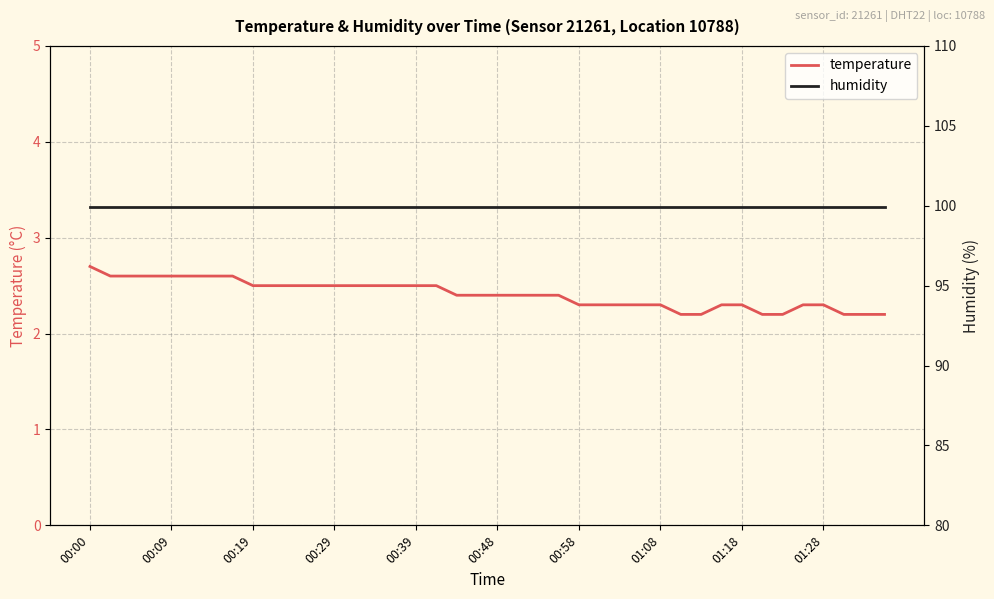

How many lines are shown in the chart?

2